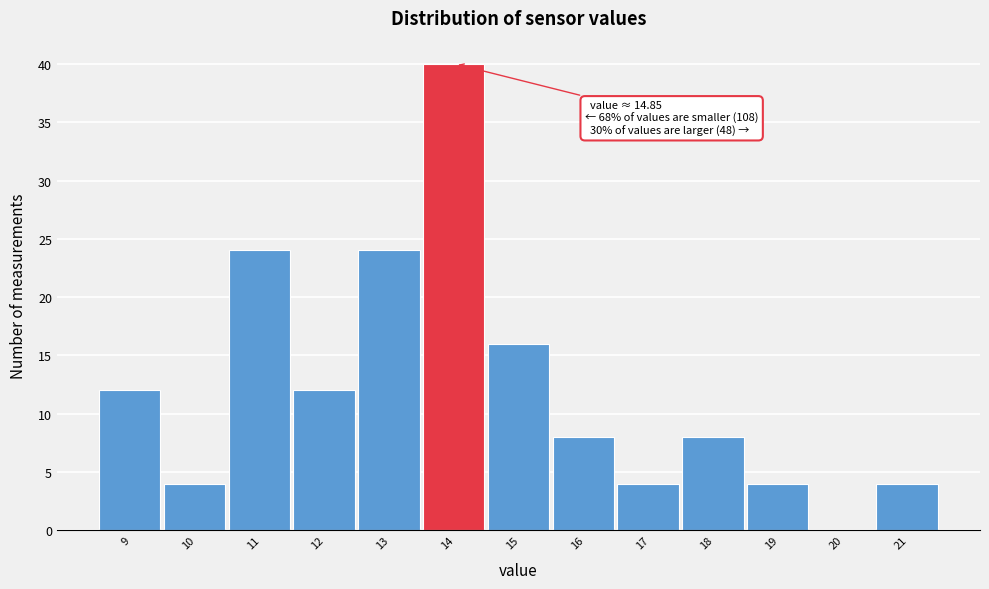

Reading left to right, transcribe all the data shown in this chart.

9=12	10=4	11=24	12=12	13=24	14=40	15=16	16=8	17=4	18=8	19=4	20=0	21=4